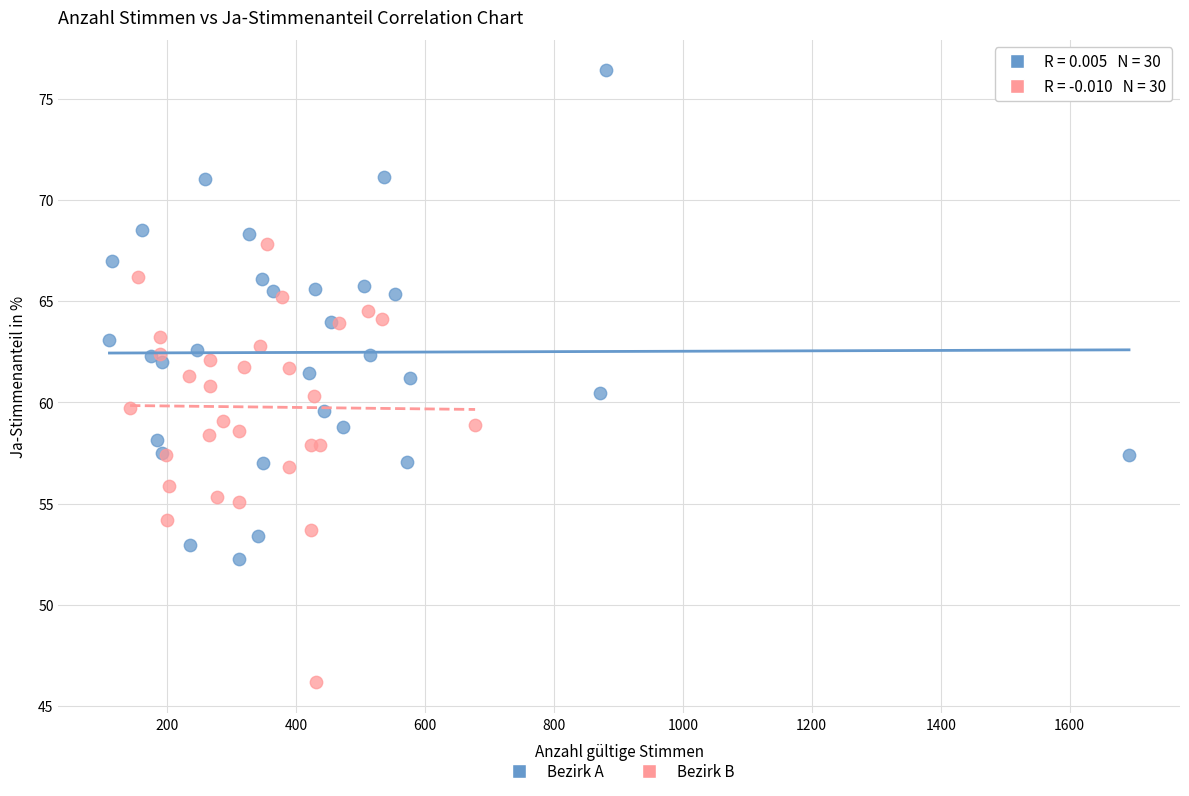

Which series reaches the maximum Y coordinate?

Bezirk A